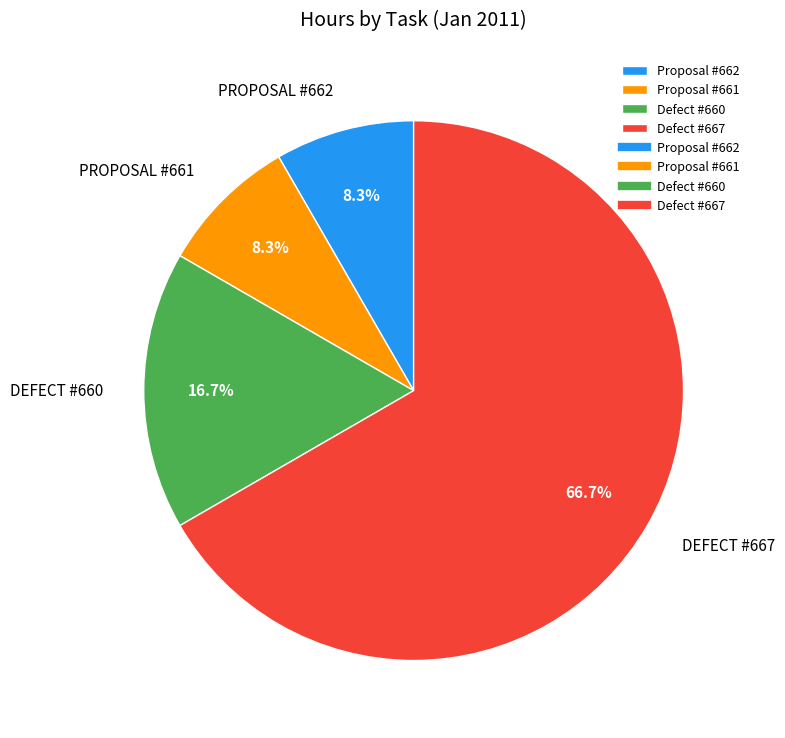

Is there any slice that represents more than half of the pie?

Yes